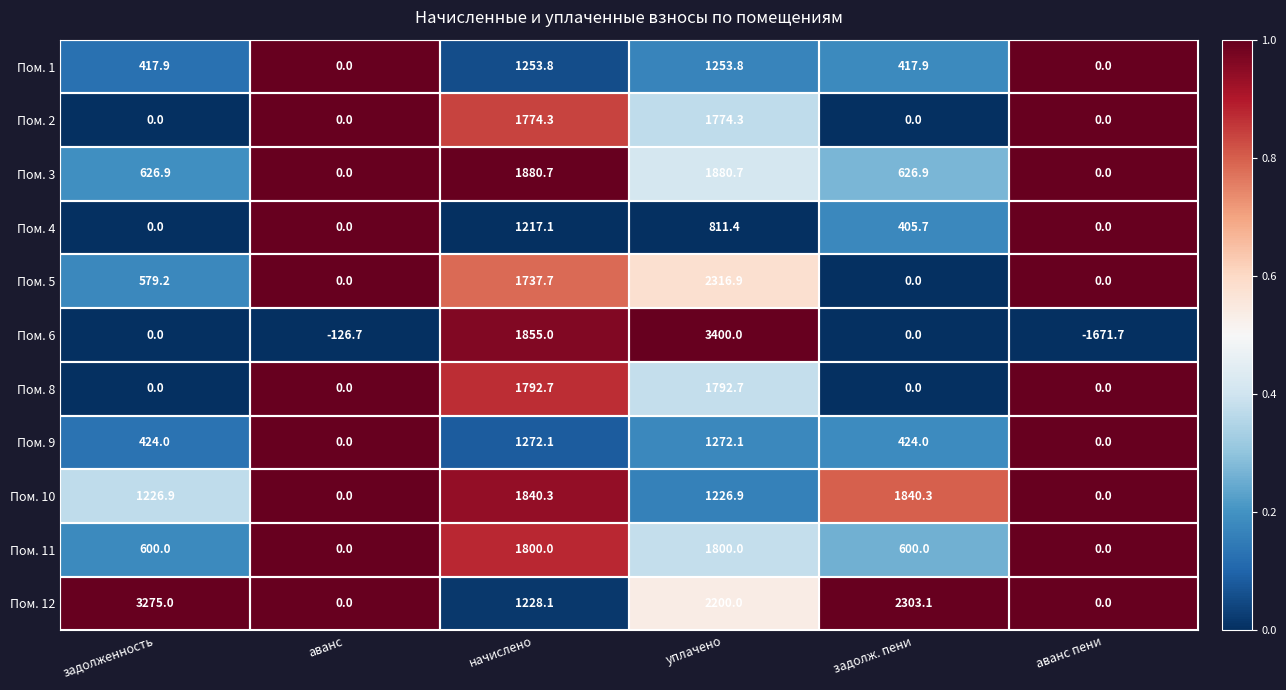

Which category has the lowest value across all series?

аванс пени